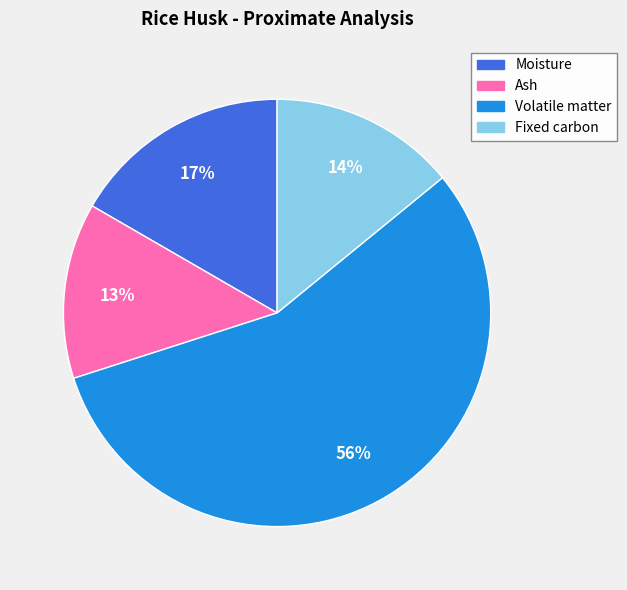

What is the majority slice?

Volatile matter